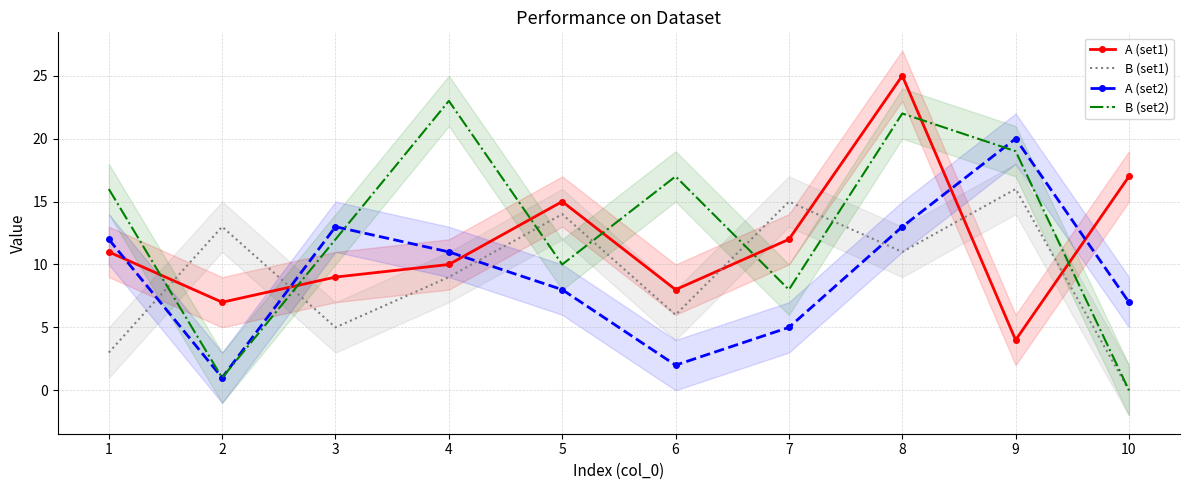

What is the difference between the second highest and minimum values in the A (set2) series?

12